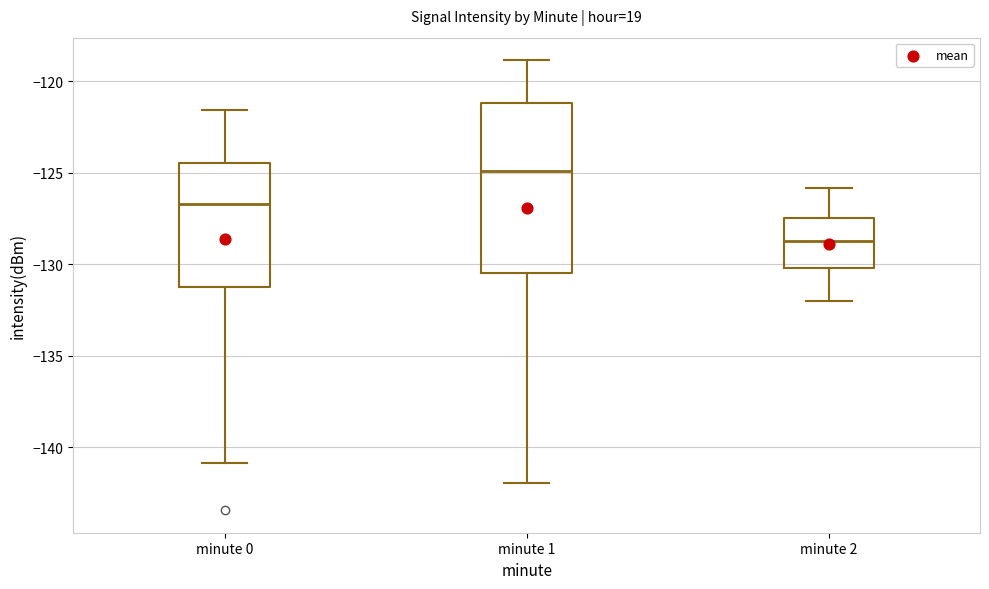

Where does the upper whisker of the box for minute 1 end on the y-axis? The values are not printed on the chart, so give them approximately, as read against the axis.

-119.0